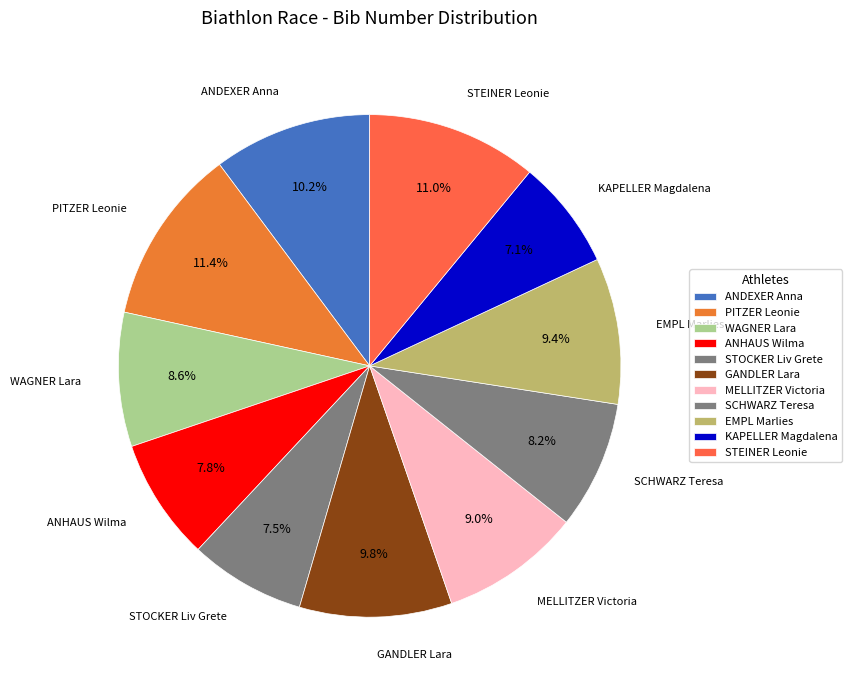

The WAGNER Lara slice represents 9% of the pie. True or false?

True